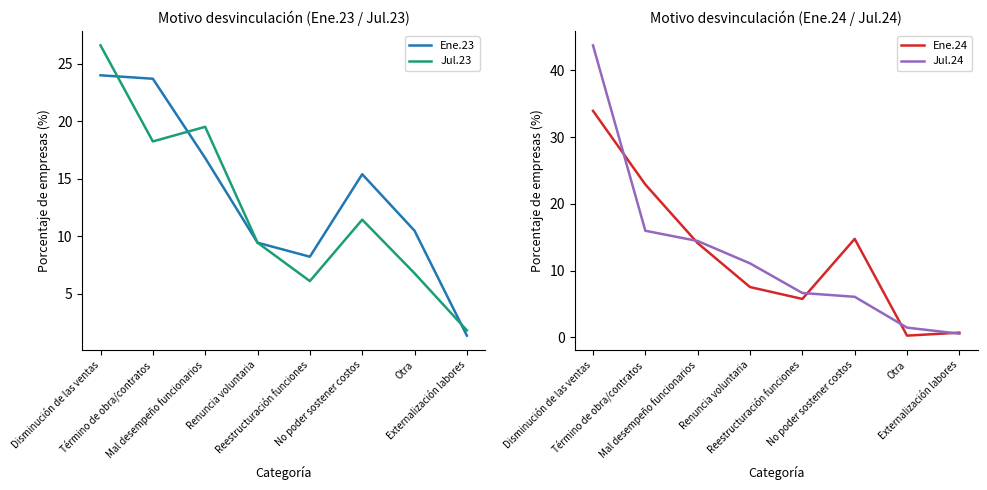

List the labels in order of Ene.24 value, smallest first.

Otra, Externalización labores, Reestructuración funciones, Renuncia voluntaria, Mal desempeño funcionarios, No poder sostener costos, Término de obra/contratos, Disminución de las ventas